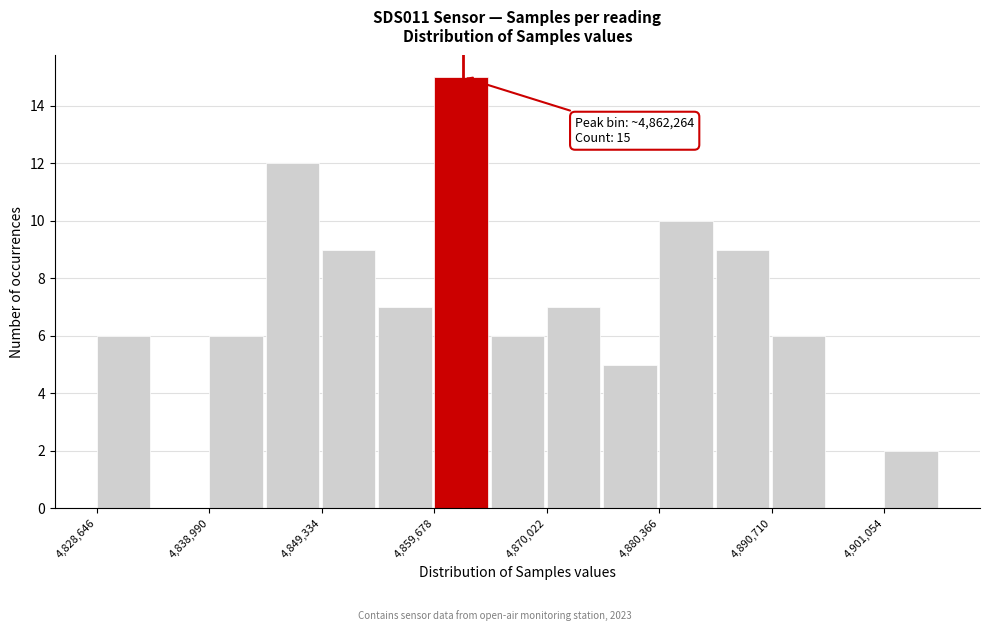

Read against the x-axis, roughly where is the centre of the tallest bar?

4862000